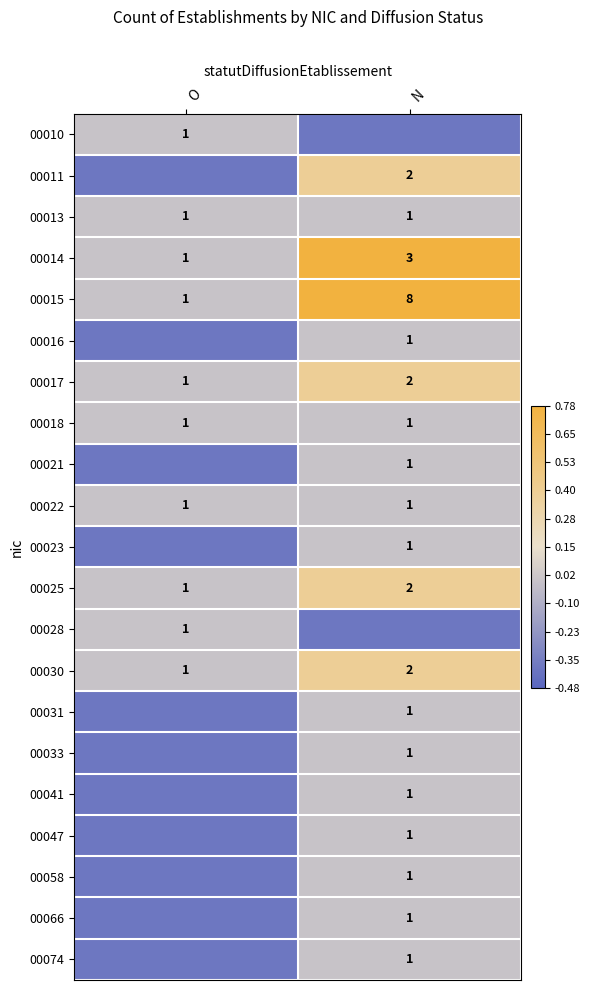

Which has a higher value, O or N?

O